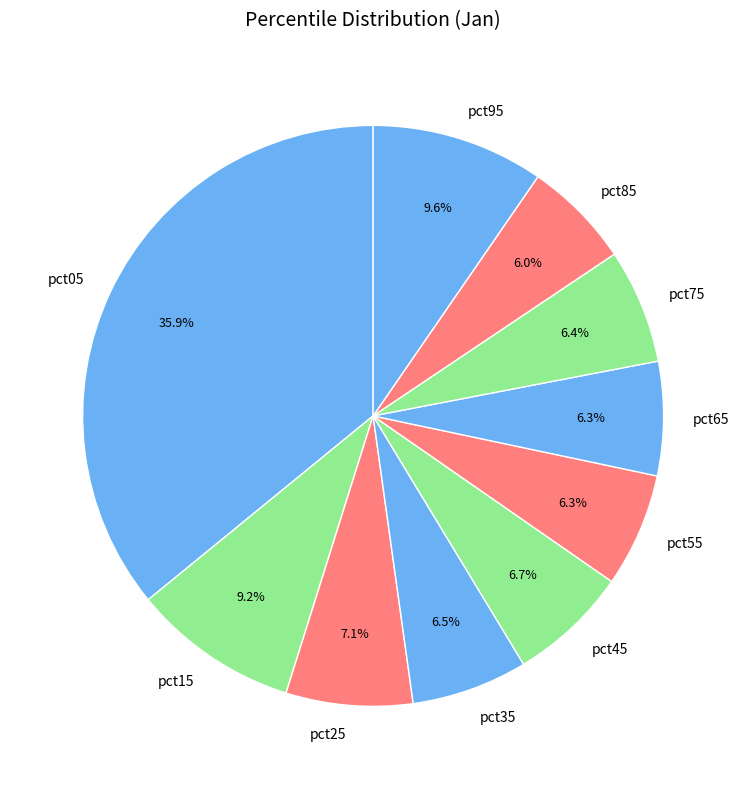

To the nearest percent, what percentage of the pie is pct85?

6%